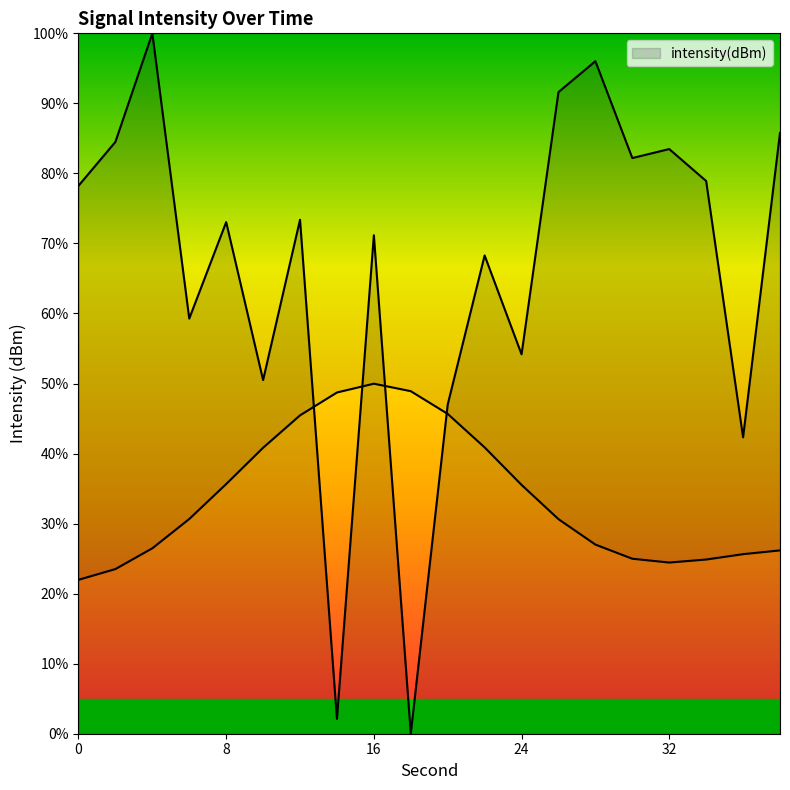

Read the value at 16.

71.2